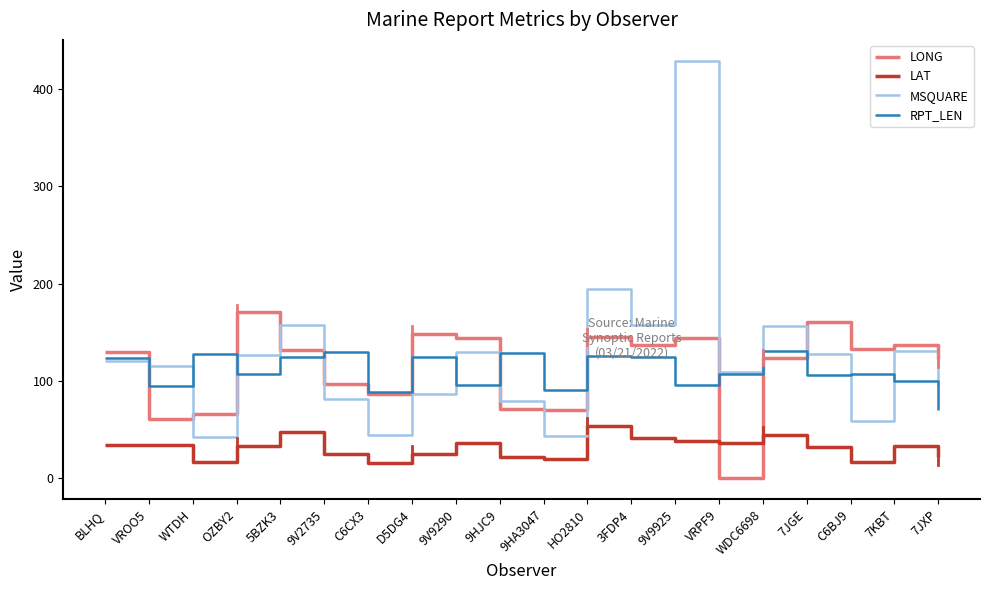

What position from the right is WTDH?

18